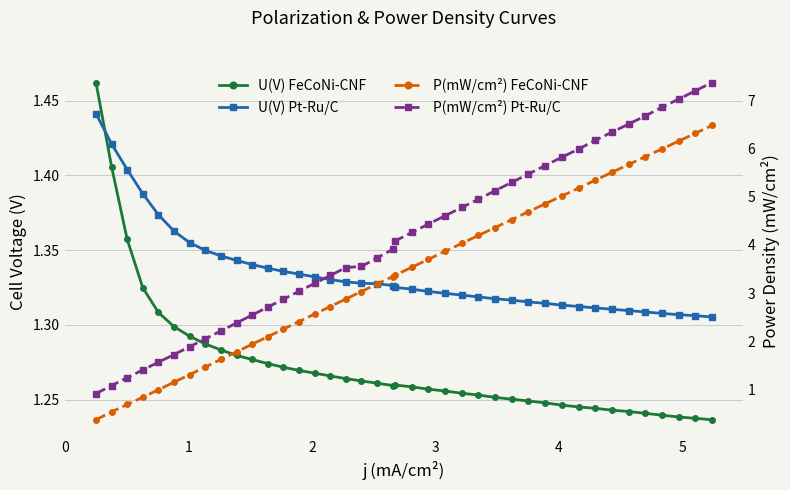

What is the total value across all series at 21?

10.4